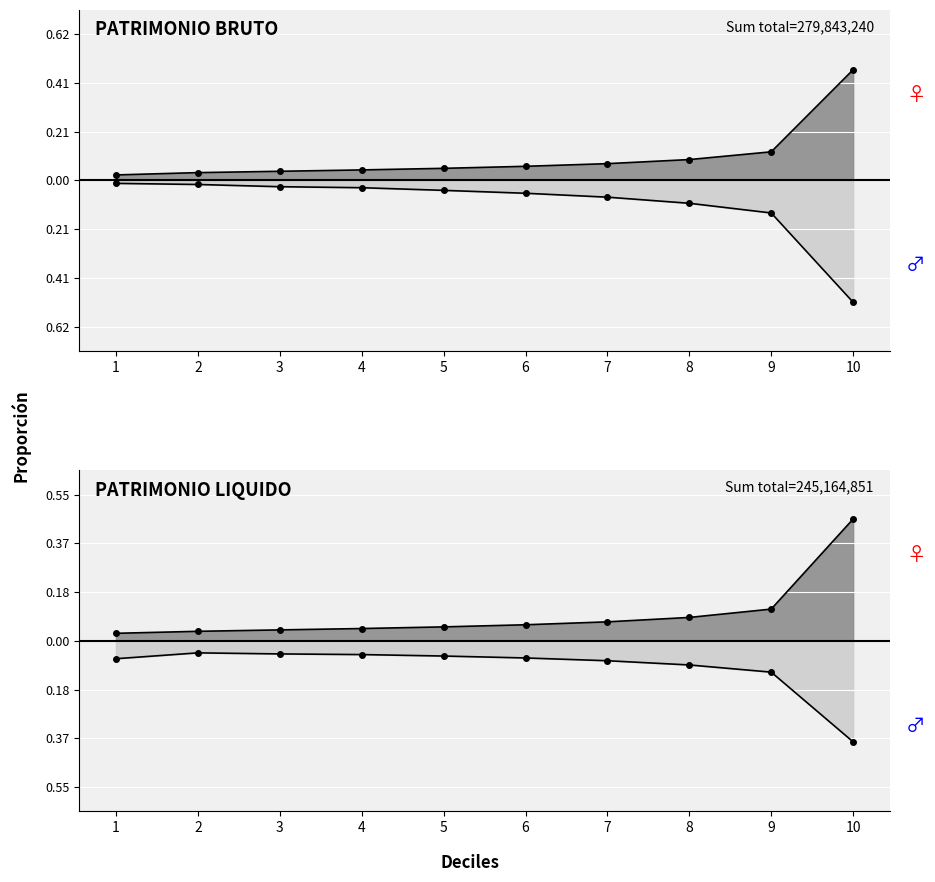

Between which two adjacent categories do Total Patrimonio Bruto and Total Patrimonio Liquido first intersect?

7 and 8